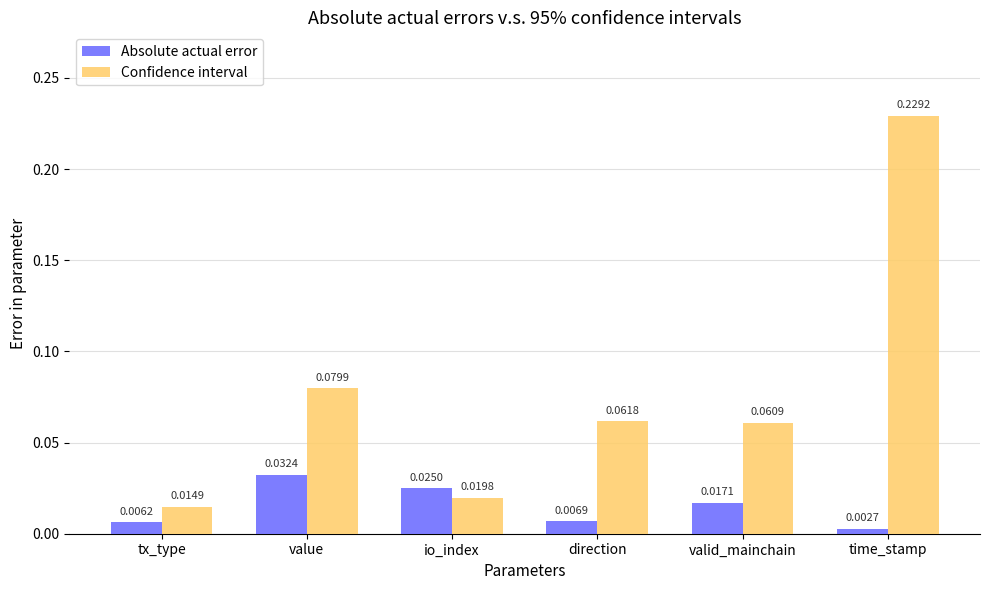

How many bars are there in total?

12